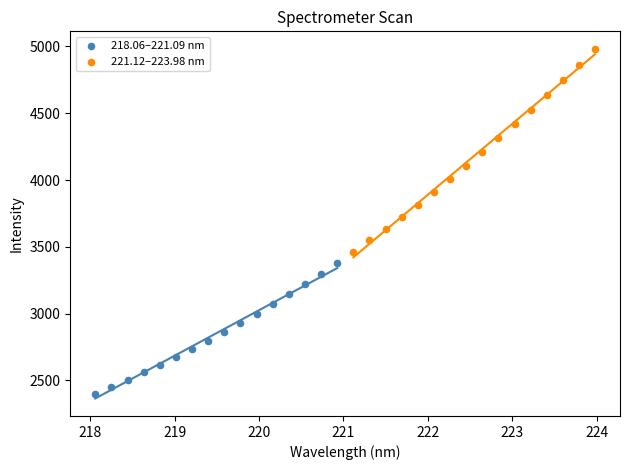

Which series contains the highest Y value?

221.12–223.98 nm